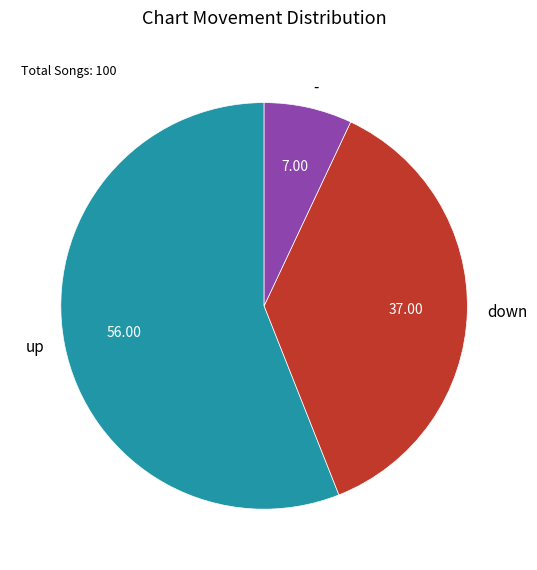

Between down and up, which is larger?

up